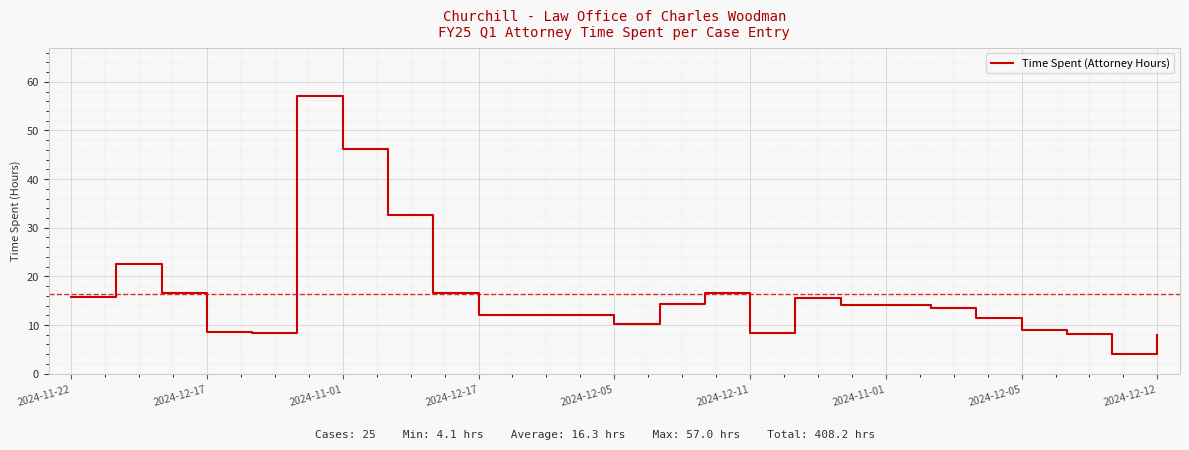

What is the greatest value displayed?

57.0